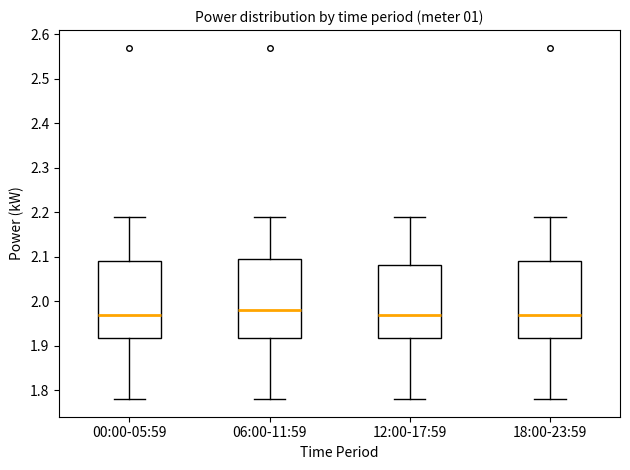

Reading left to right, transcribe this box plot: for each box, give where its median line is, the range the box spans, and where its two whiskers end, as read against the y-axis. The values are not printed on the chart, so give them approximately, as read against the axis.

00:00-05:59: median 1.97, box 1.92 to 2.09, whiskers 1.78 to 2.19
06:00-11:59: median 1.98, box 1.92 to 2.10, whiskers 1.78 to 2.19
12:00-17:59: median 1.97, box 1.92 to 2.08, whiskers 1.78 to 2.19
18:00-23:59: median 1.97, box 1.92 to 2.09, whiskers 1.78 to 2.19